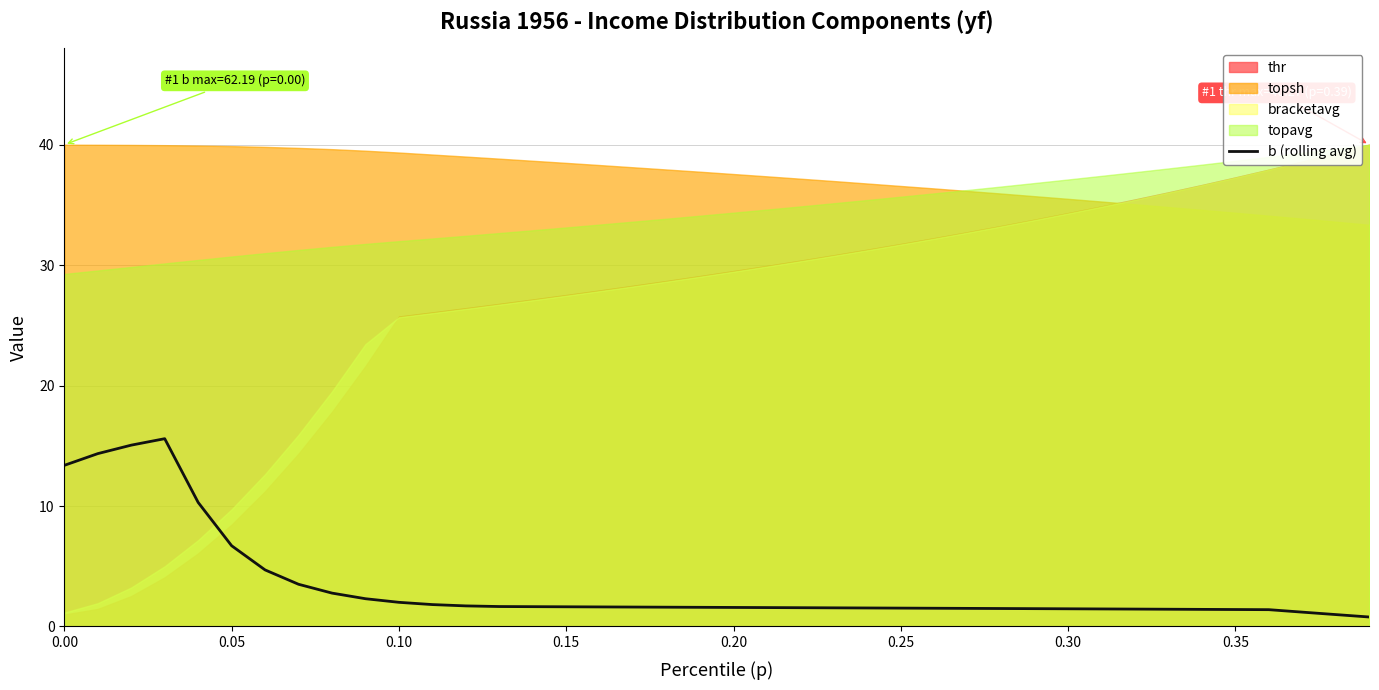

Reading right to left, extract all data points from this chart.

0.8	1.0	1.2	1.4	1.4	1.4	1.4	1.4	1.5	1.5	1.5	1.5	1.5	1.5	1.5	1.5	1.5	1.6	1.6	1.6	1.6	1.6	1.6	1.6	1.6	1.6	1.7	1.7	1.8	2.0	2.3	2.8	3.5	4.7	6.7	10.3	15.6	15.1	14.4	13.4